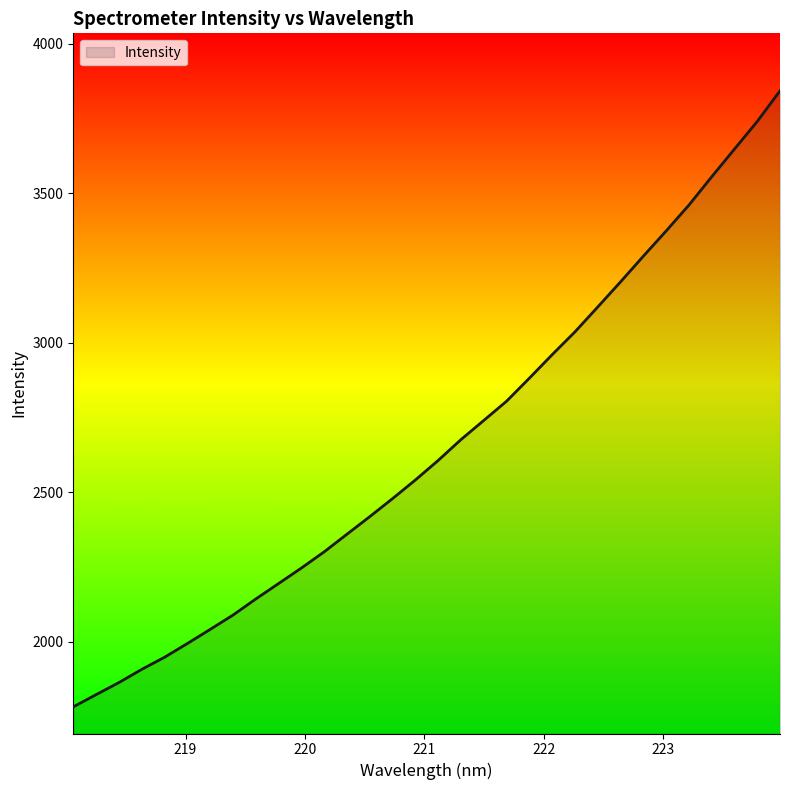

What is the difference between the maximum and minimum values?

2060.8